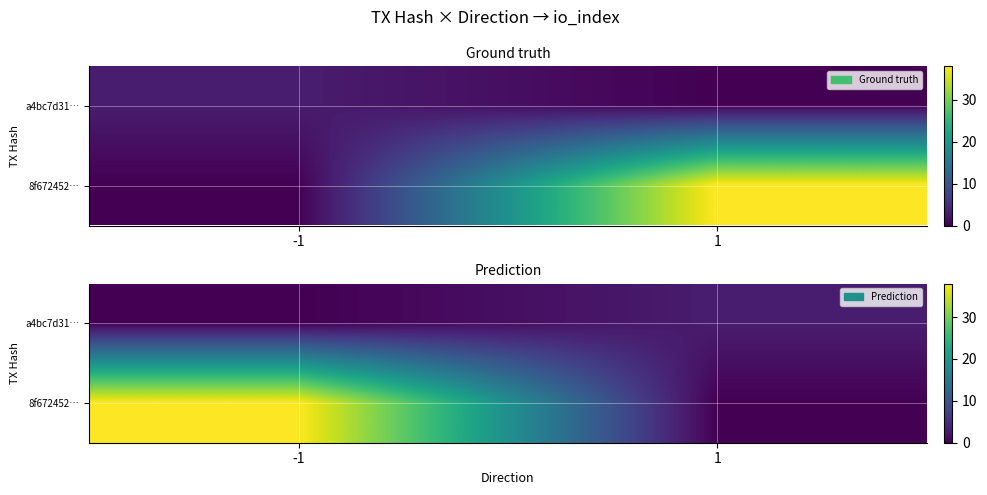

Read the a4bc7d31… value at 1.

3